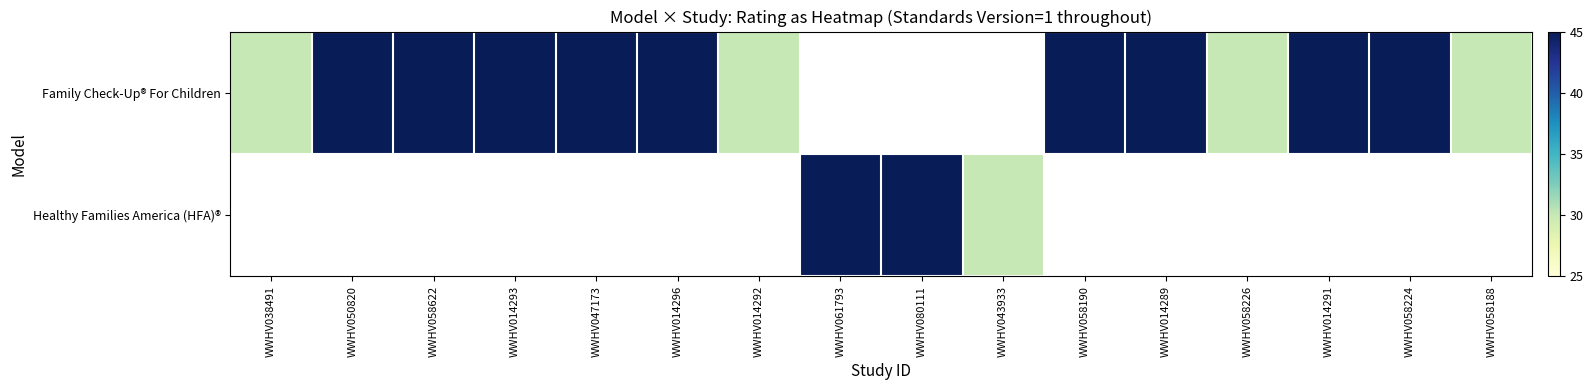

Which label corresponds to the smallest value in the chart?

WWHV038491